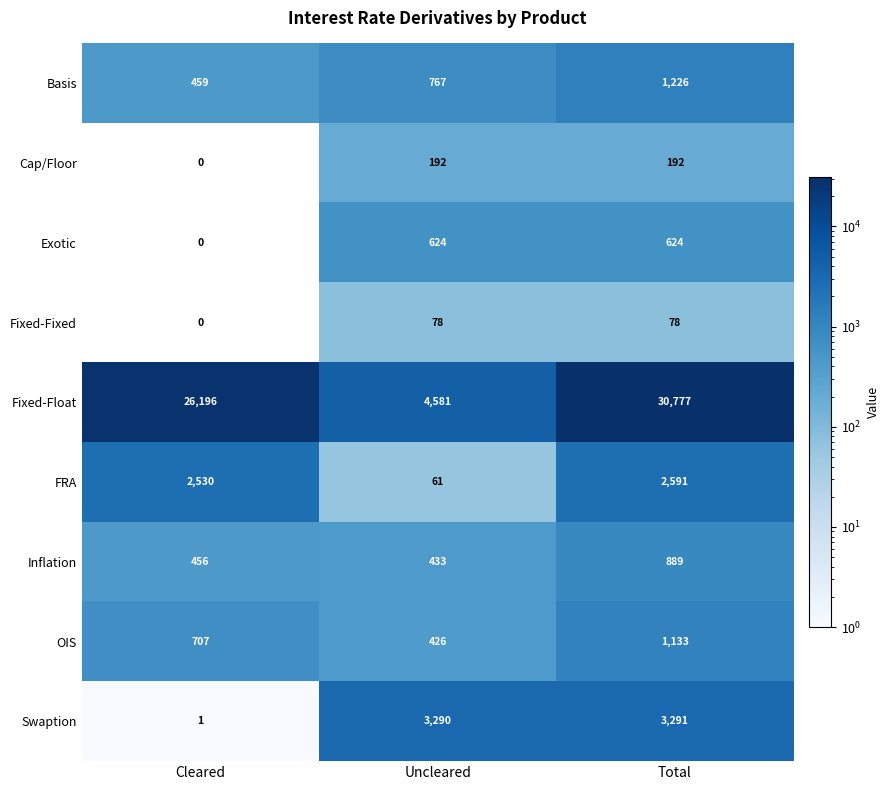

Which series has the widest spread of values?

Fixed-Float